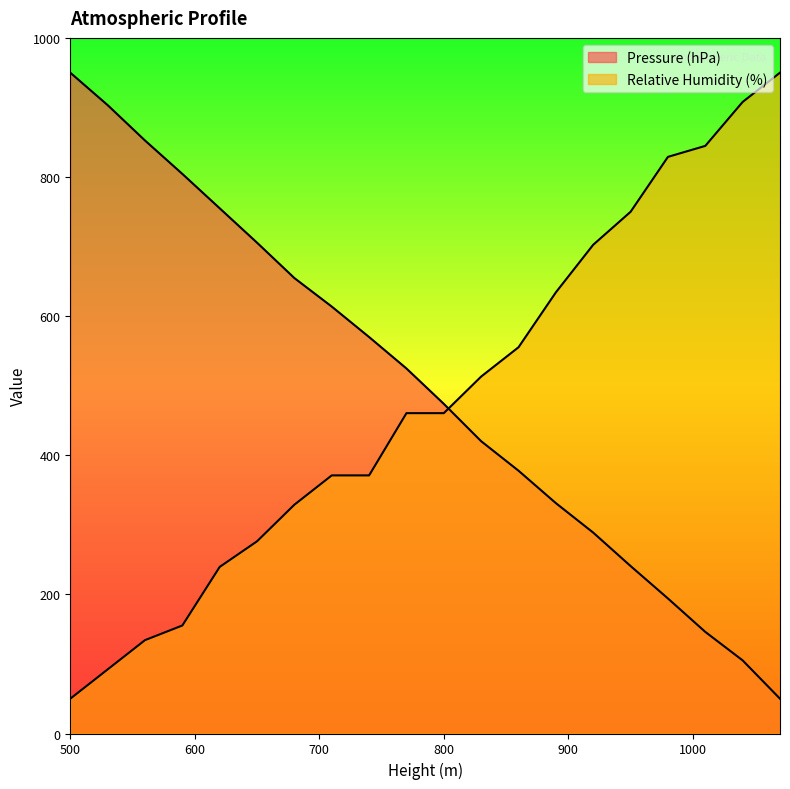

Rank the series at 590 from highest to lowest value.

Pressure (hPa), Relative Humidity (%)